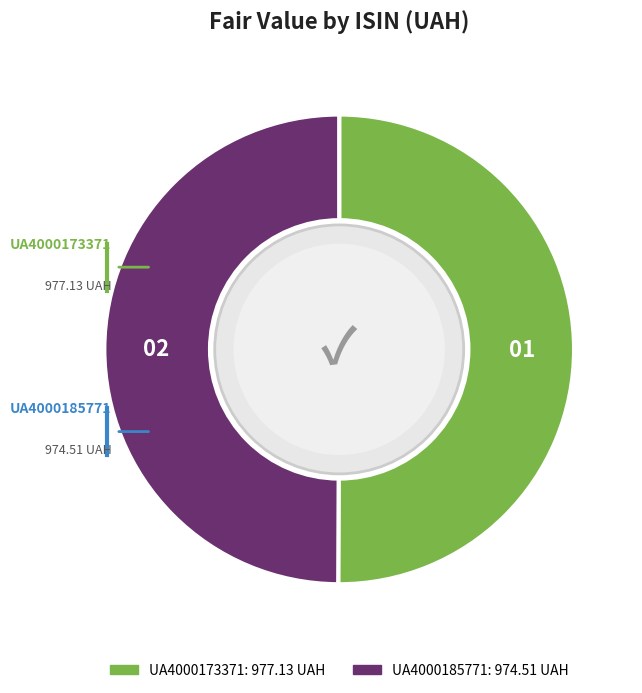

Count the number of slices in the pie.

2